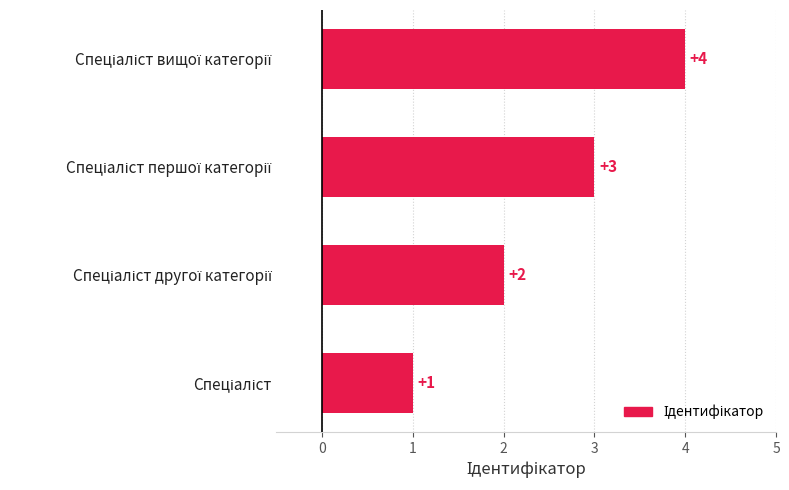

What is the maximum value shown in the chart?

4